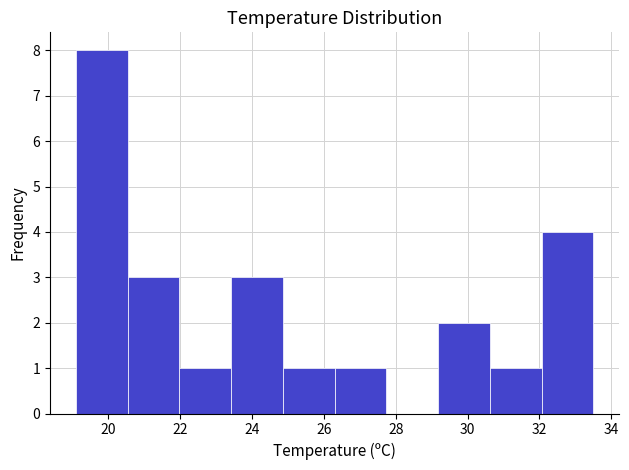

How tall is the bar that spans 30.62 to 32.06 on the x-axis? Neither the bar edges nor the heights are printed on the chart, so give them approximately, as read against the axes.

1